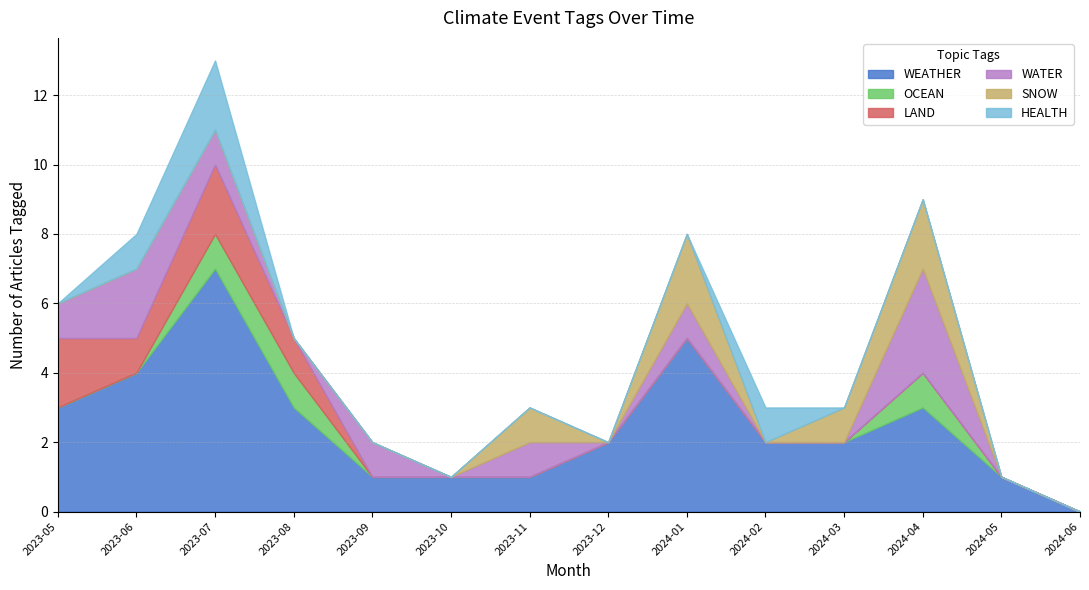

True or false: OCEAN has more than 2 points higher than both neighbors.

False